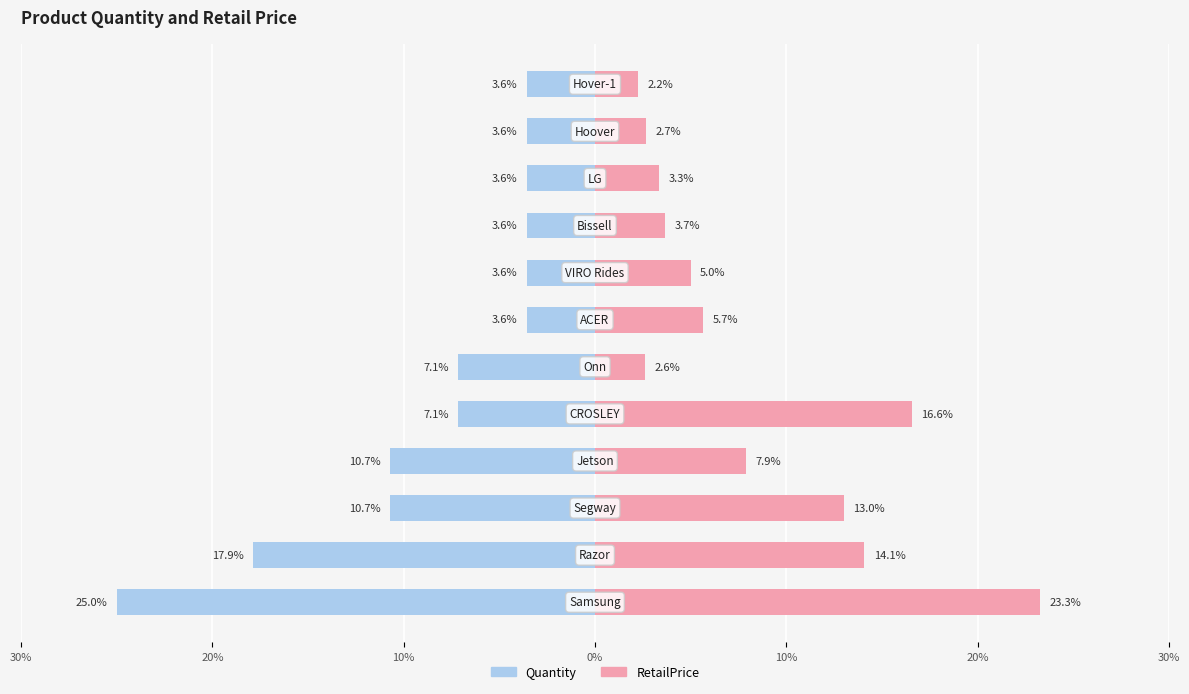

Reading left to right, what are all the values shown in this chart?

Quantity: -25.0	-17.9	-10.7	-10.7	-7.1	-7.1	-3.6	-3.6	-3.6	-3.6	-3.6	-3.6
RetailPrice: 23.3	14.1	13.0	7.9	16.6	2.6	5.7	5.0	3.7	3.3	2.7	2.2